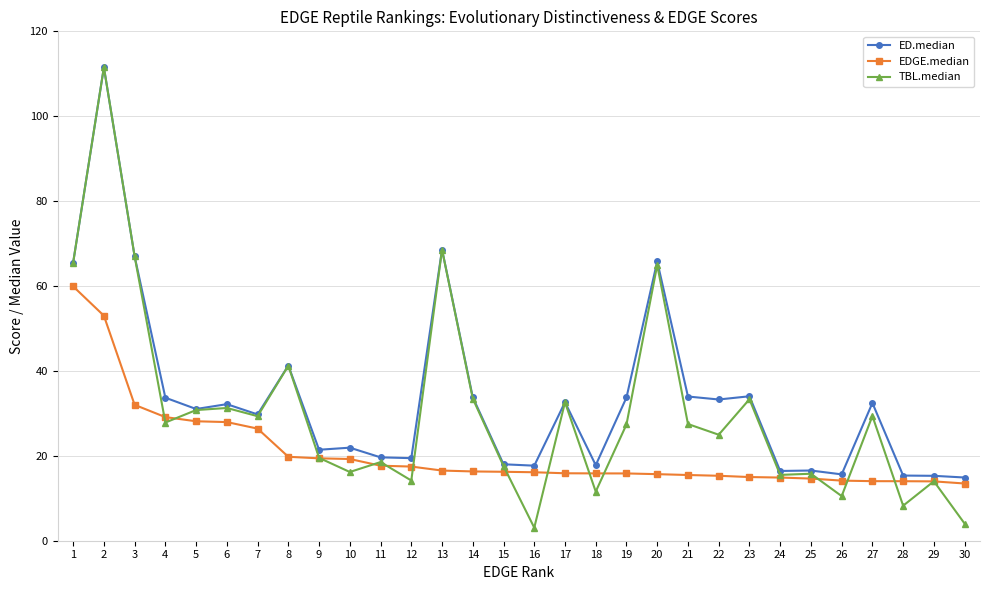

How many series are shown in this chart?

3